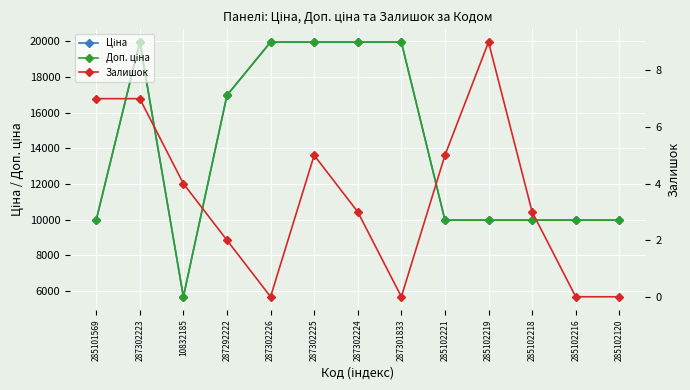

What is the label of the 3rd point from the right?

285102218